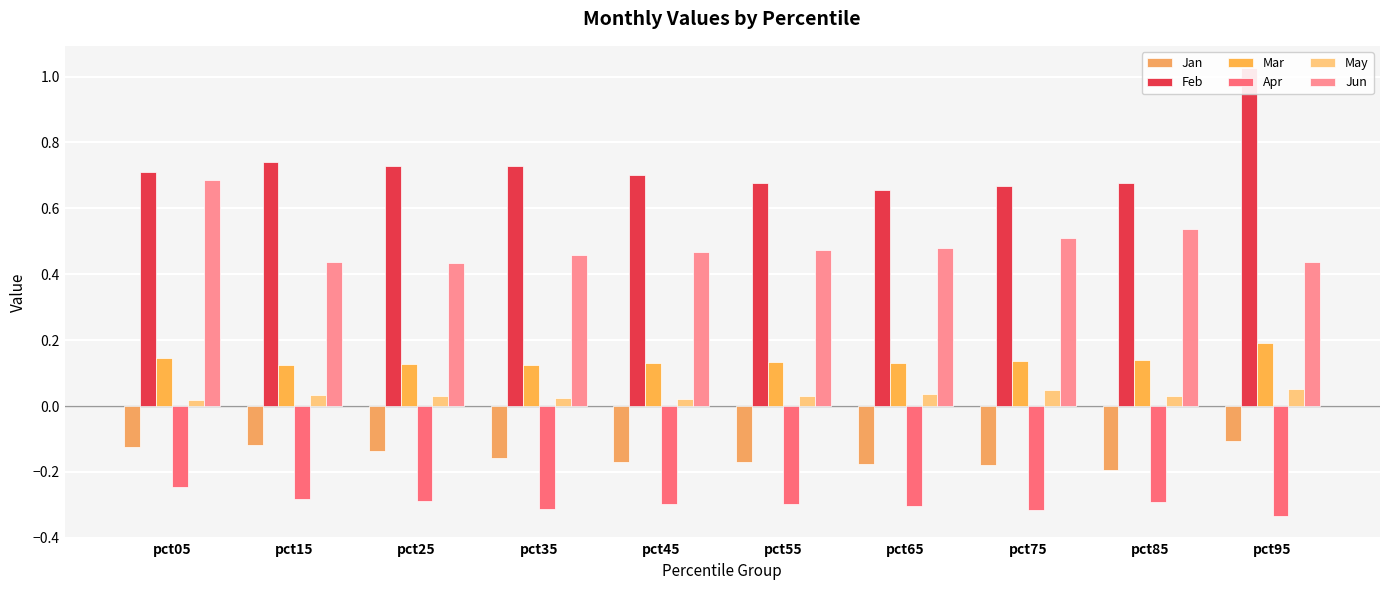

True or false: Mar has a value of 0.1 at pct25.

False